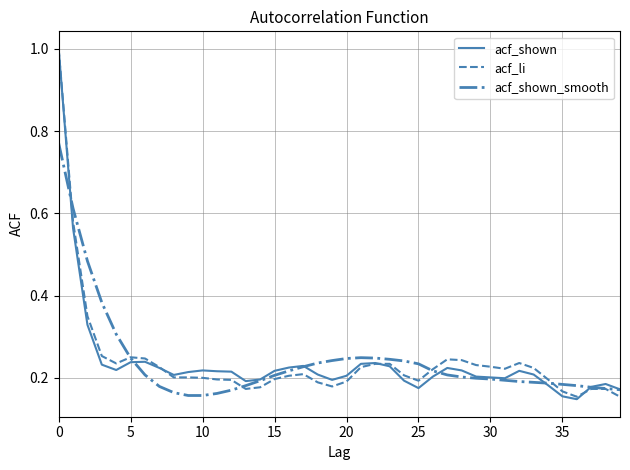

Count the acf_shown values in the range 0 to 1.

40